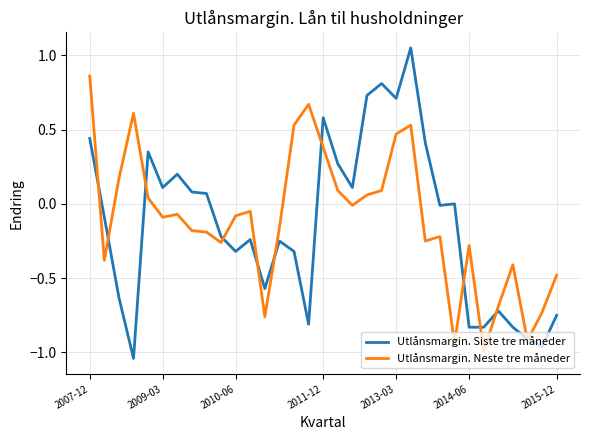

What is the difference between the maximum and second lowest values in the Utlånsmargin. Neste tre måneder series?

1.8